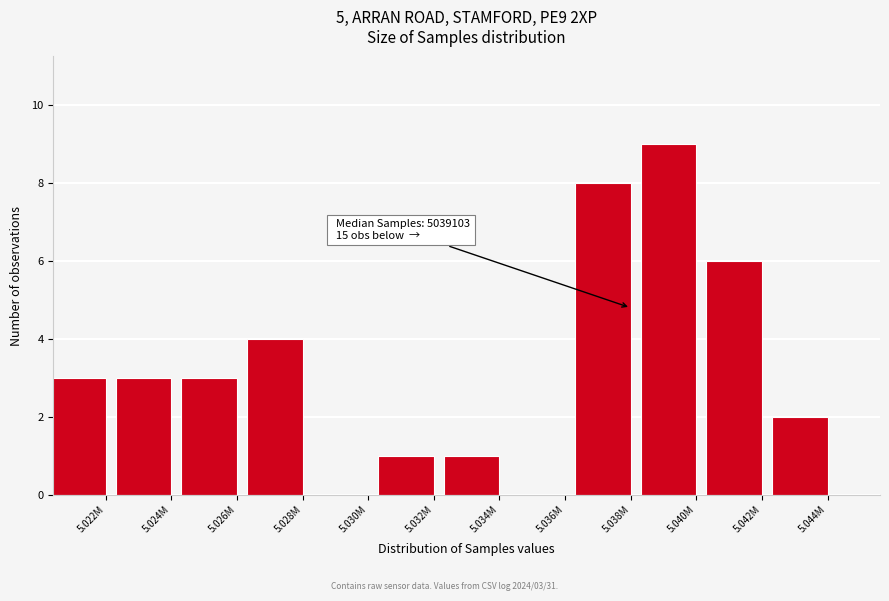

Reading right to left, extract all data points from this chart.

5.044M=2	5.042M=6	5.040M=9	5.038M=8	5.036M=0	5.034M=1	5.032M=1	5.030M=0	5.028M=4	5.026M=3	5.024M=3	5.022M=3